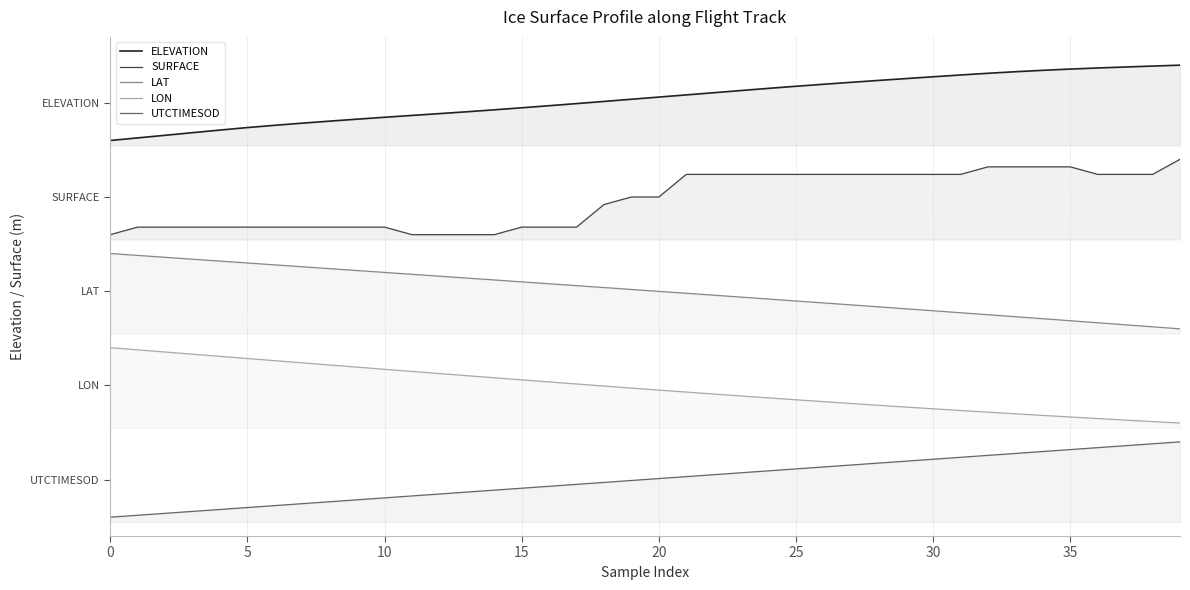

What is the approximate value of LAT at 38?

202.2